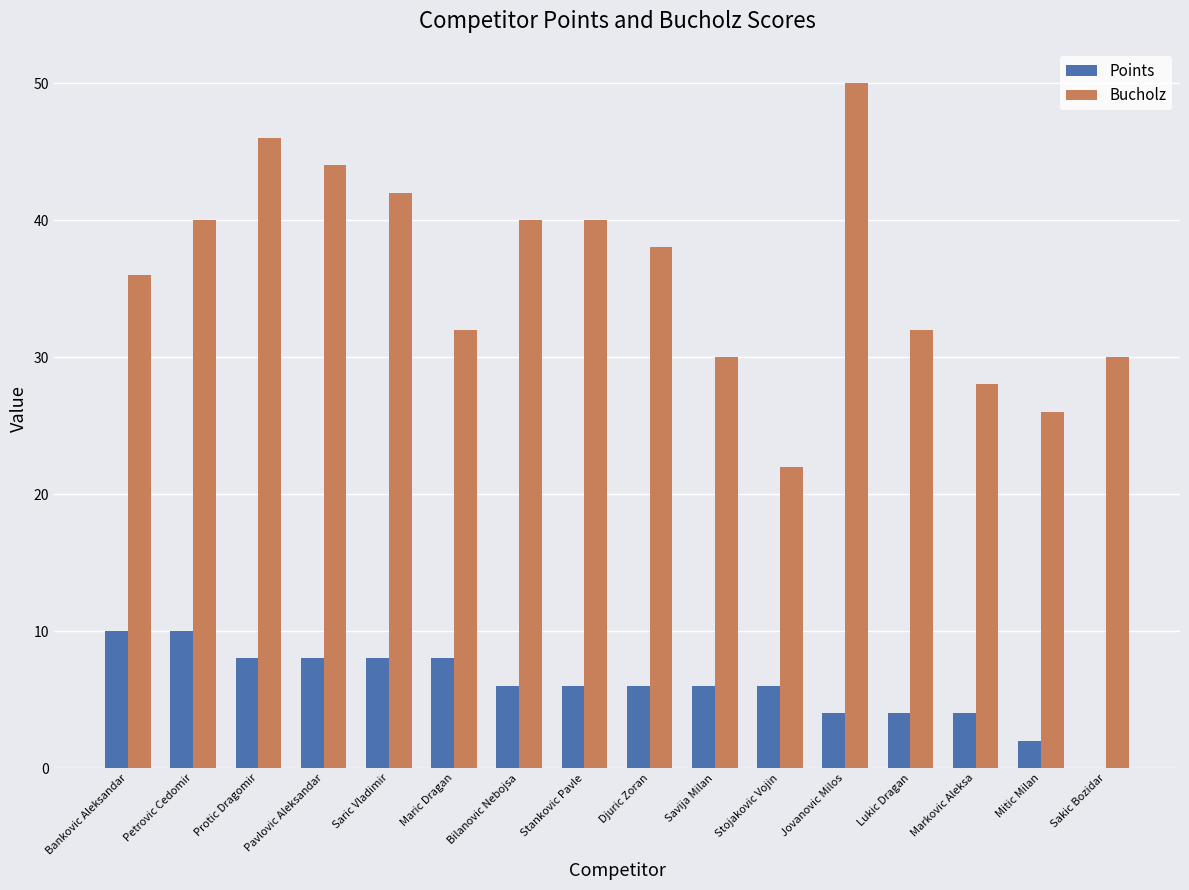

What is the sum of all Points values?

96